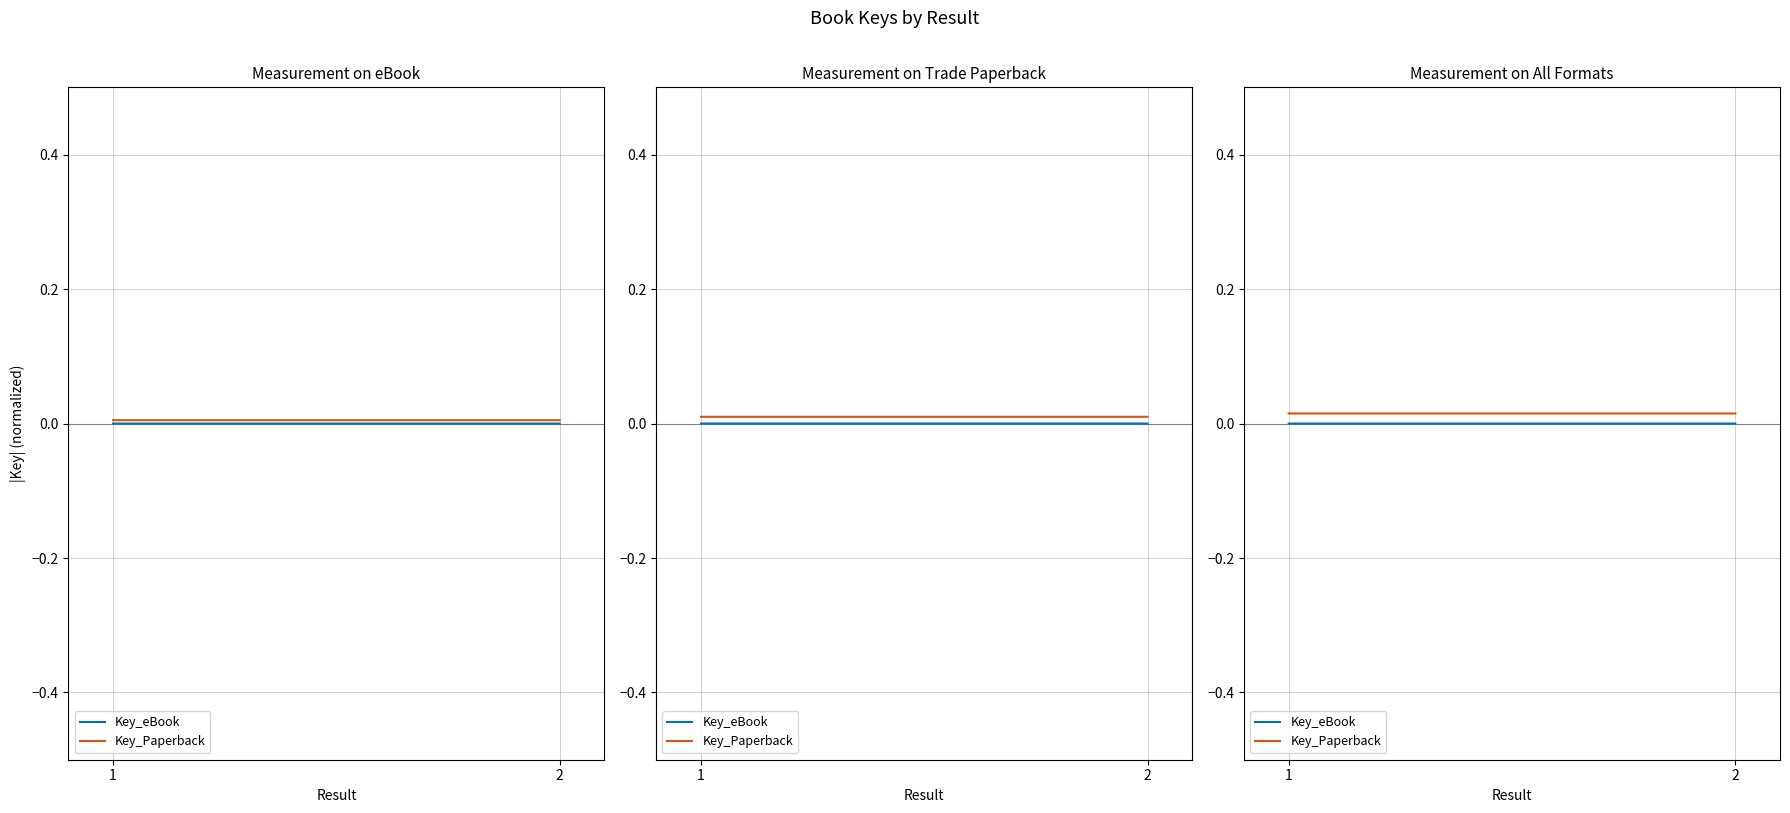

How many distinct data groups are displayed?

2